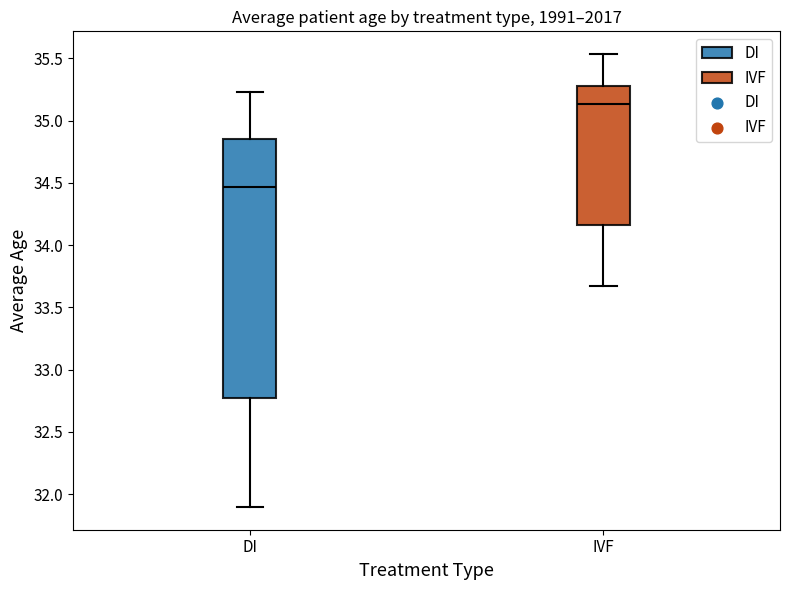

Which box is the tallest, from its lower edge to its upper edge?

DI